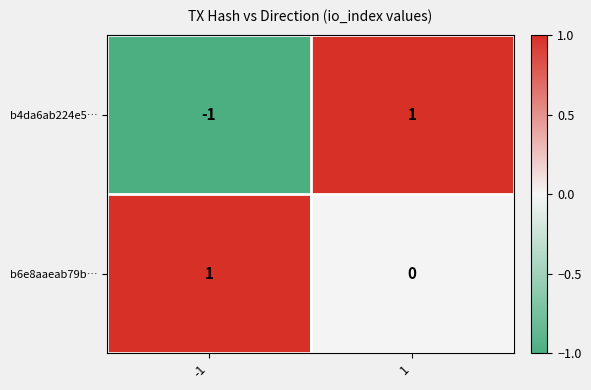

List the series in order of their overall mean, highest first.

b6e8aaeab79b…, b4da6ab224e5…